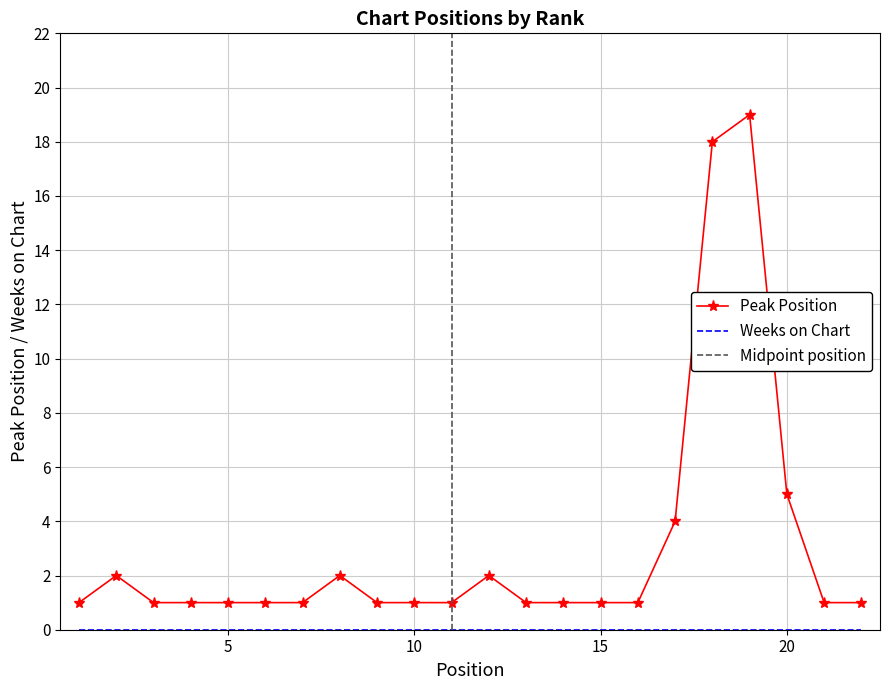

The value at 11 is 1. True or false?

False